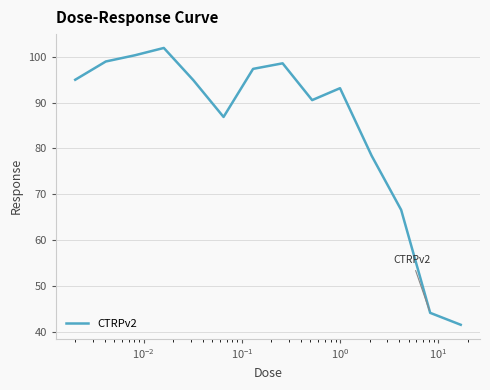

What is the difference between the maximum and minimum values?

60.3